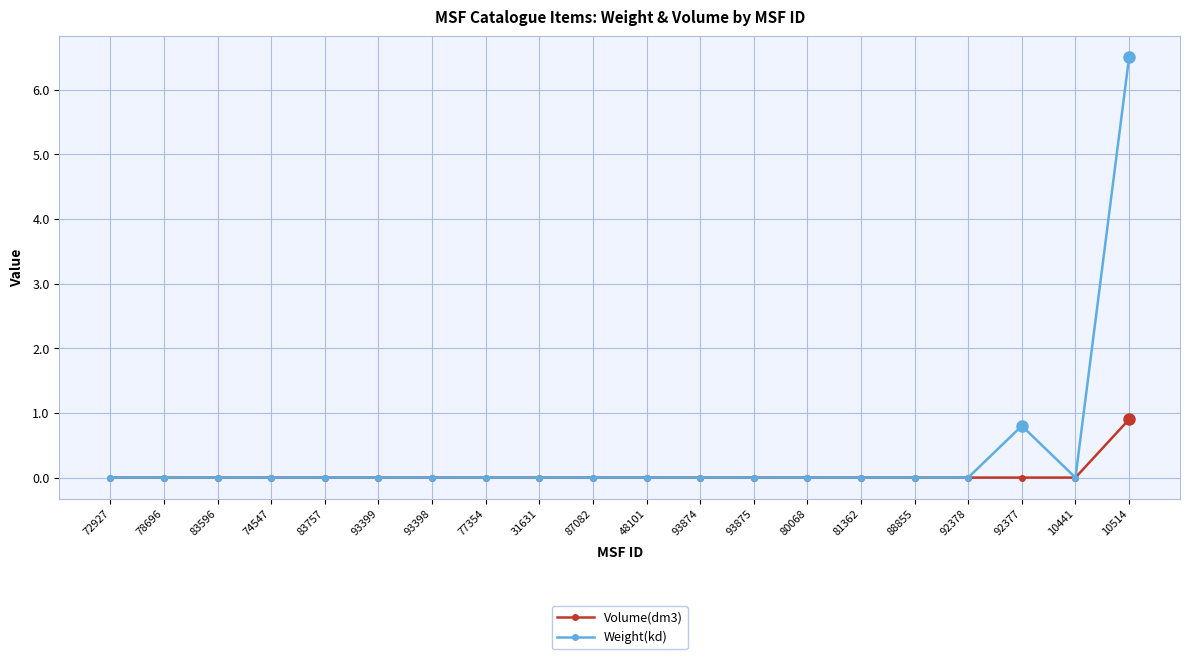

At which label is Weight(kd) closest to 3?

92377